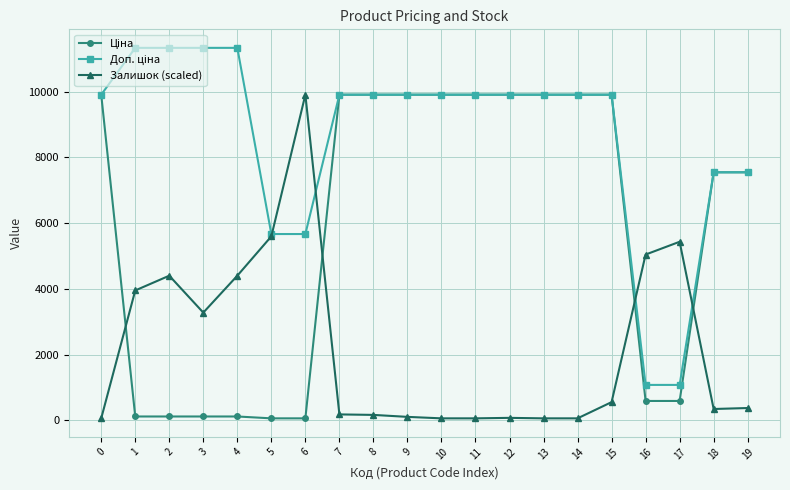

What is the smallest value displayed?

56.7